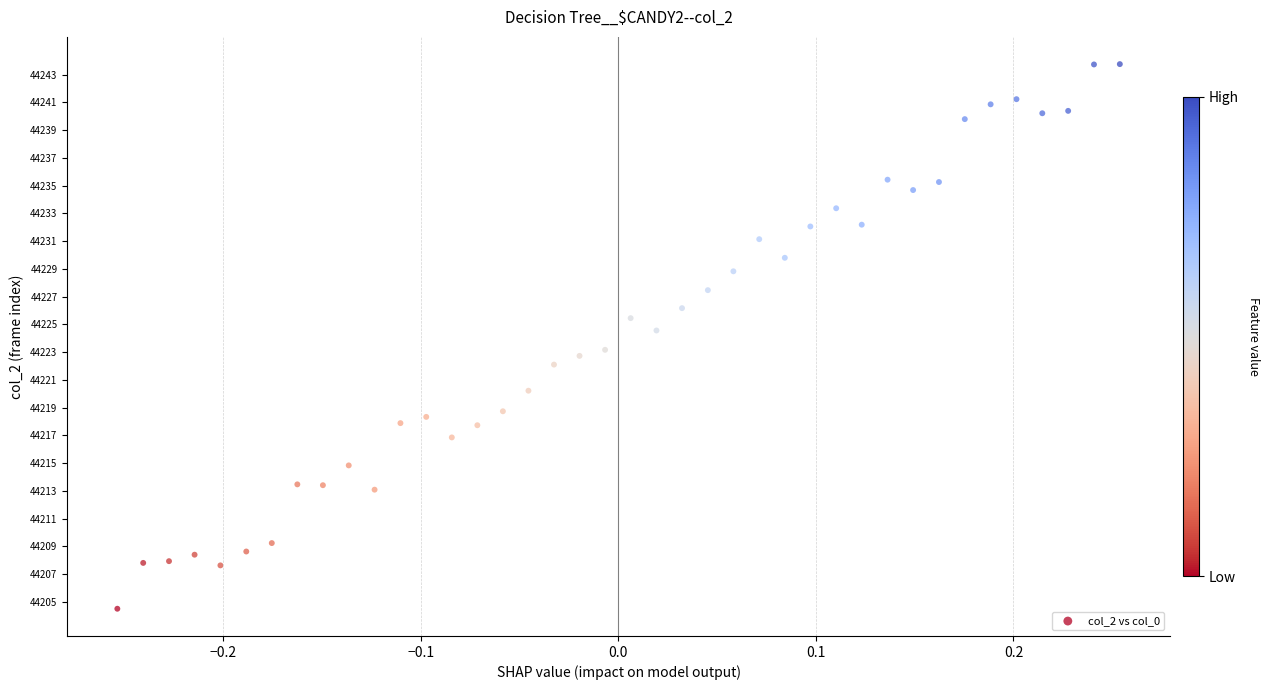

What is the range of X values (max minus min)?

0.5